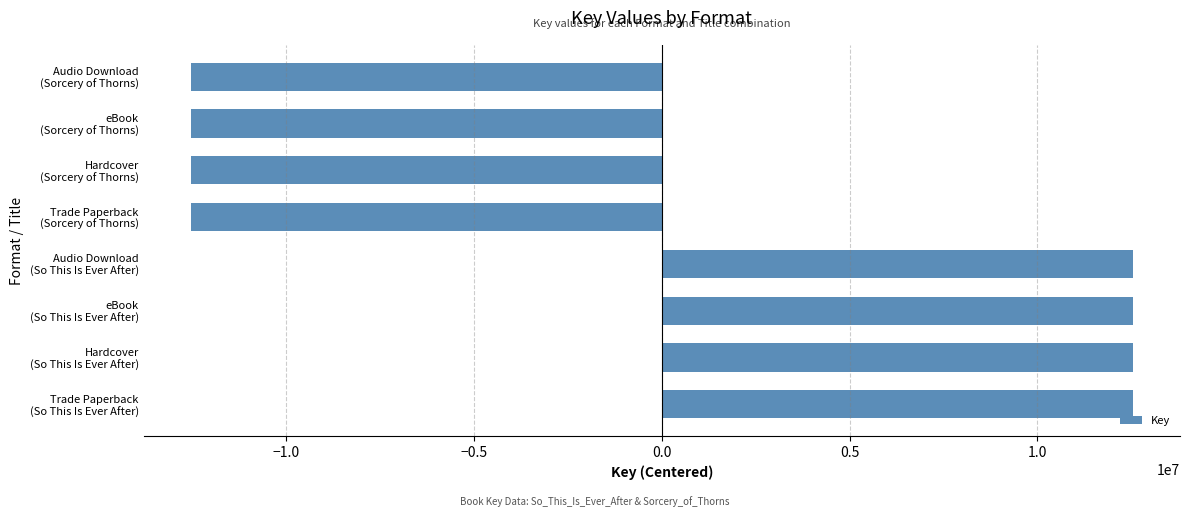

What is the difference between the maximum and minimum values?

25086268